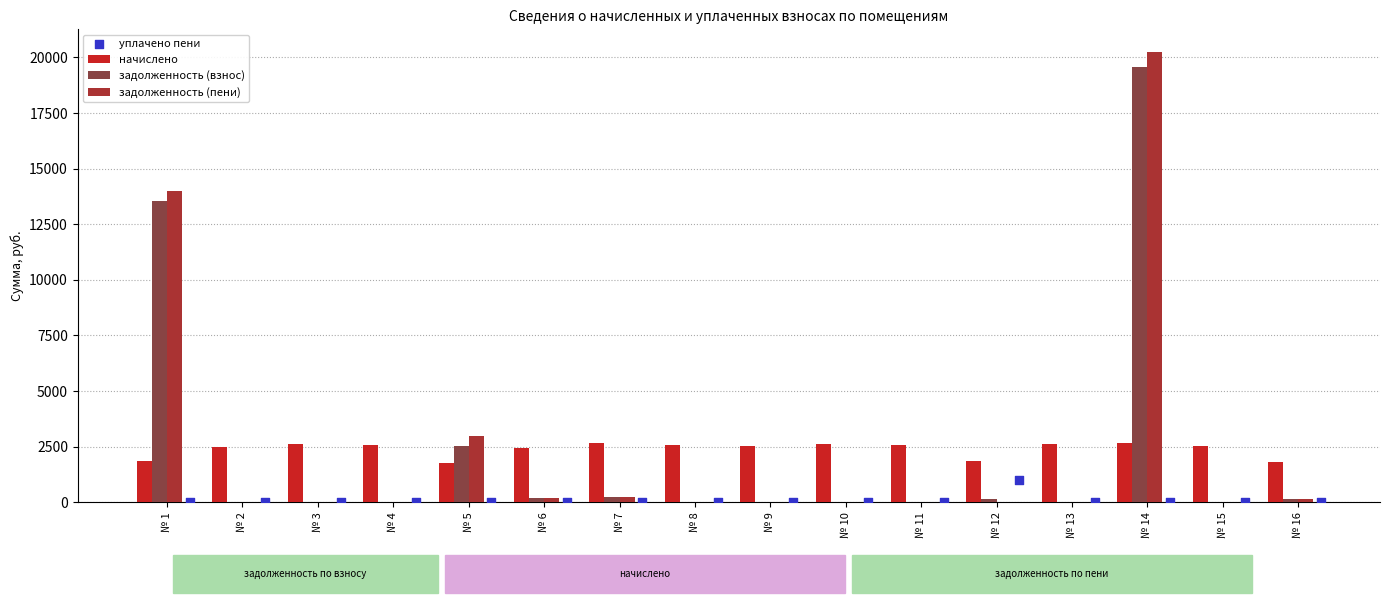

Which series has the largest Y range (max minus min)?

задолженность (пени)